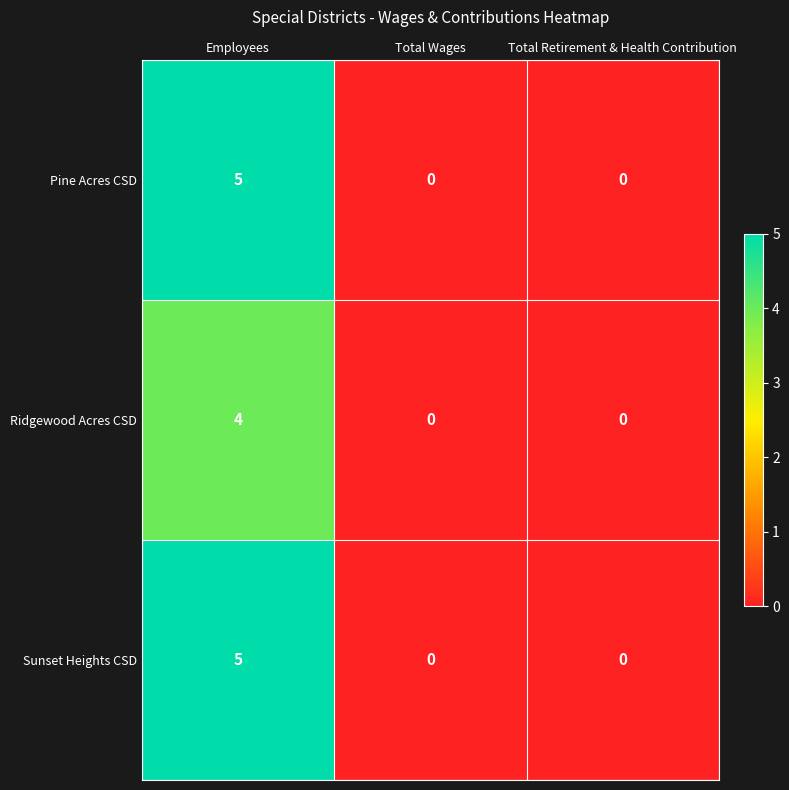

Which category has the highest value across all series?

Employees